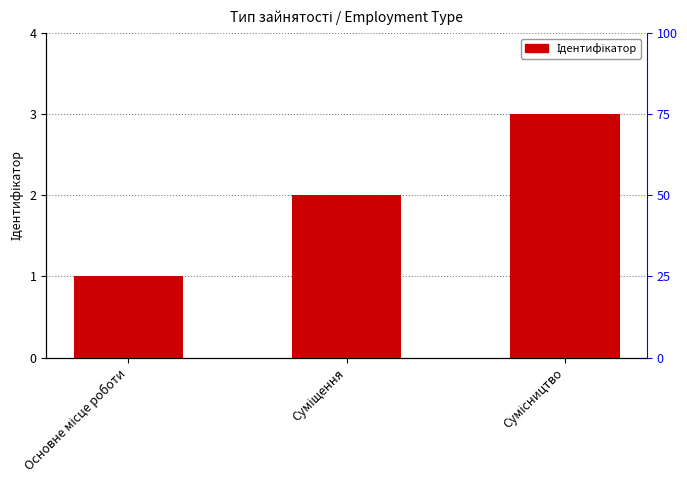

How many categories are shown in the chart?

3